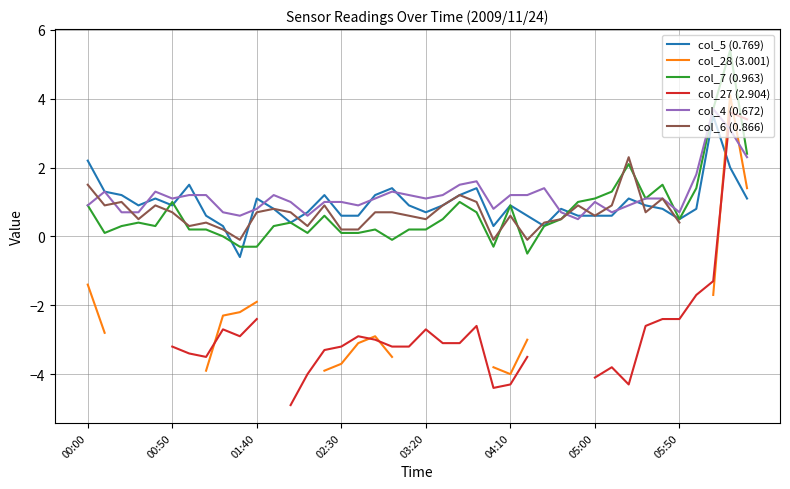

Which series has the largest total across all categories?

col_4 (0.672)